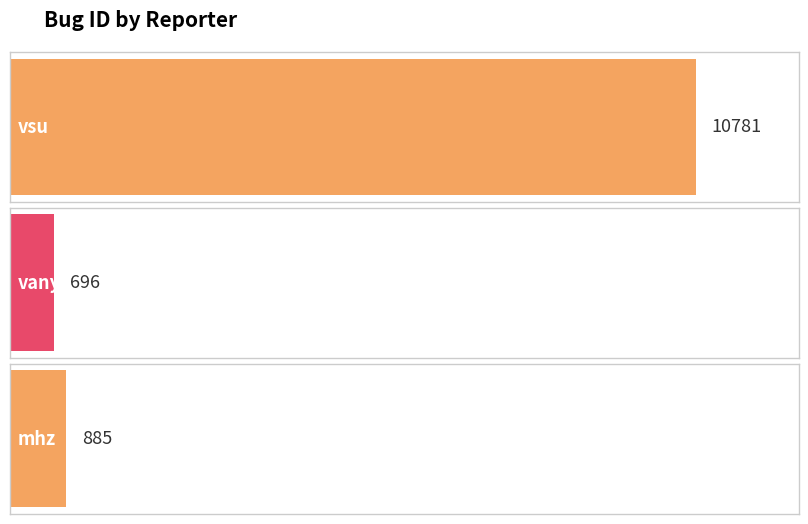

What is the ratio of the value at mhz to the value at vsu?

0.1